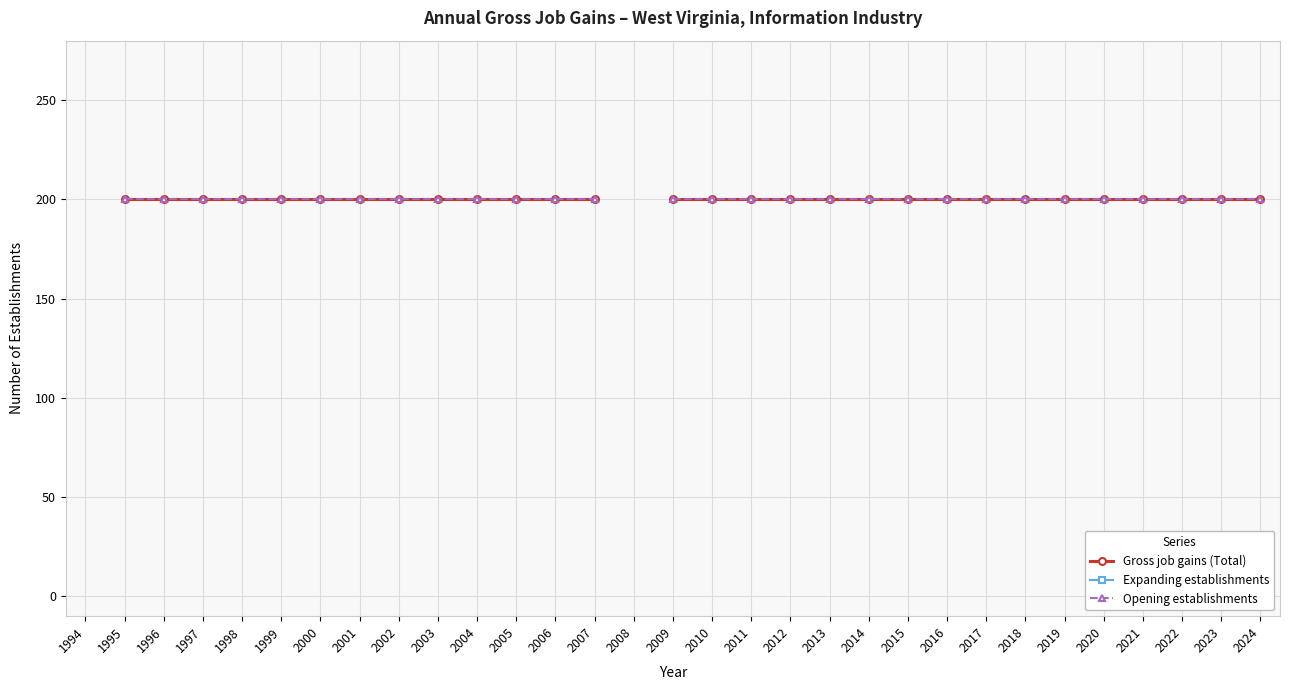

True or false: Expanding establishments and Opening establishments intersect in this chart.

False